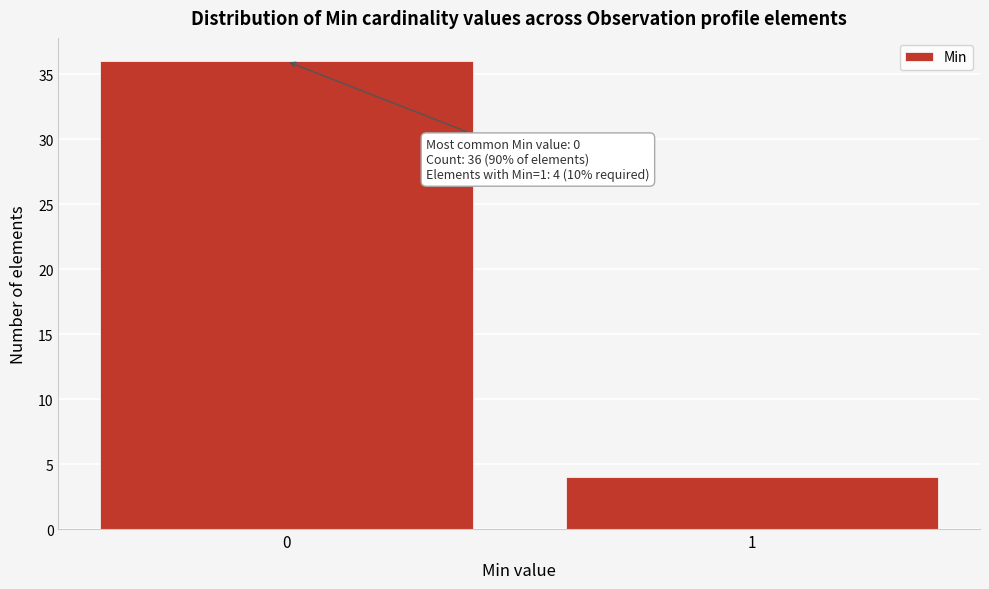

Reading left to right, extract all data points from this chart.

36	4